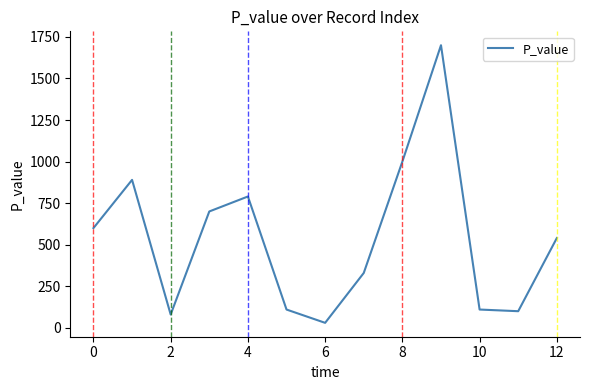

Reading right to left, list all the values displayed in this chart.

540	100	110	1700	1000	330	30	110	790	700	80	890	600